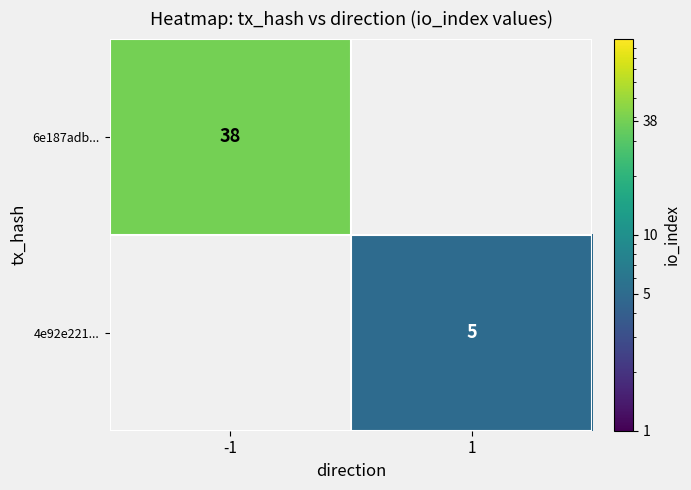

True or false: 4e92e221... has a value of 5 at 1.

True